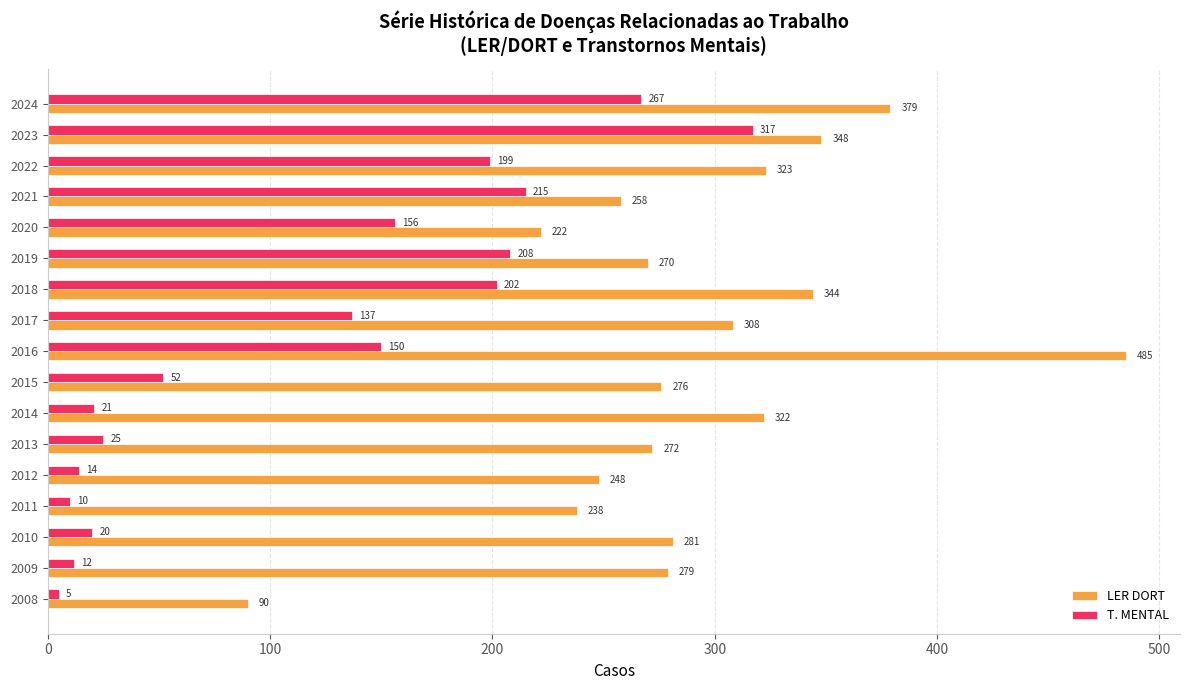

The T. MENTAL series shows 103 at 2020. True or false?

False